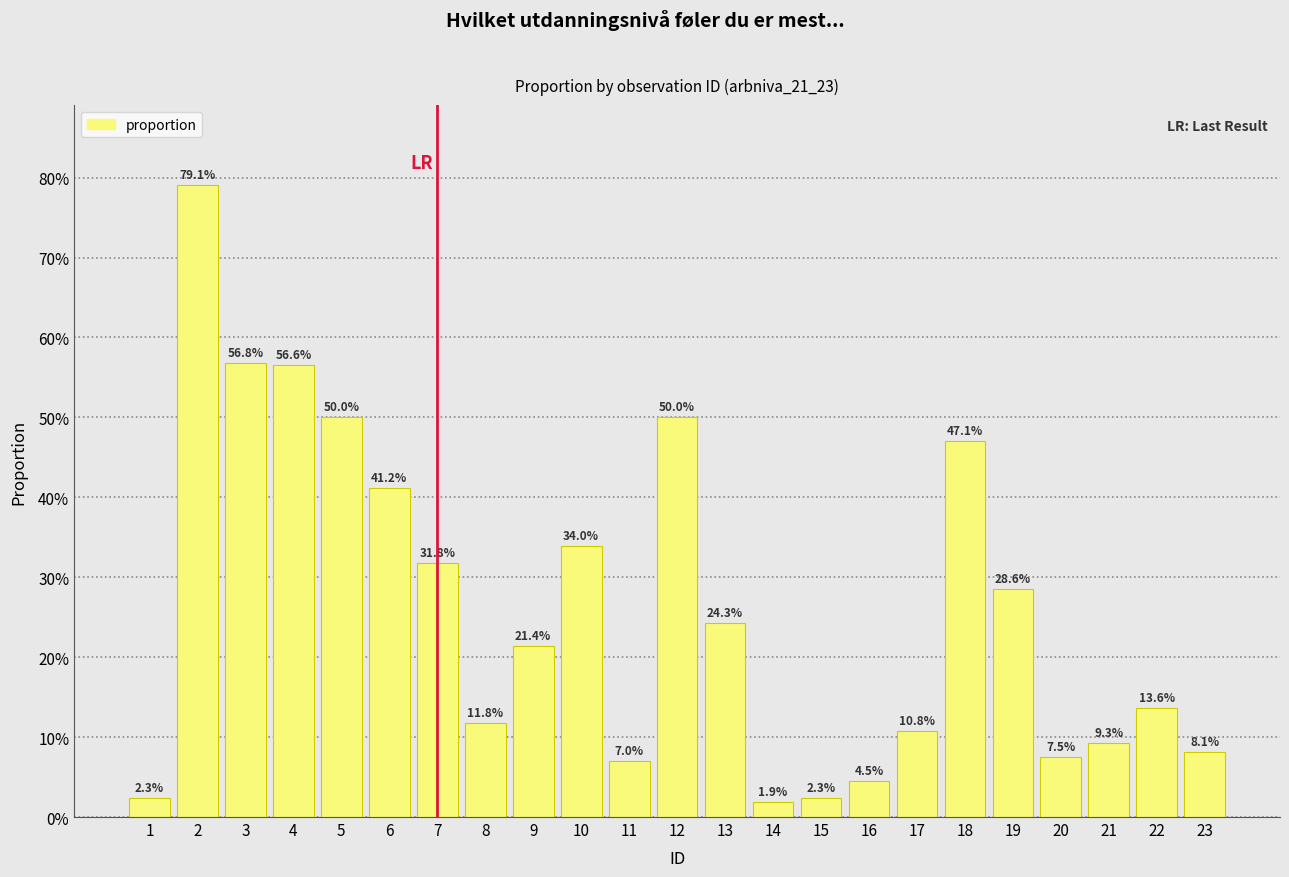

Reading right to left, extract all data points from this chart.

23=8.1	22=13.6	21=9.3	20=7.5	19=28.6	18=47.1	17=10.8	16=4.5	15=2.3	14=1.9	13=24.3	12=50.0	11=7.0	10=34.0	9=21.4	8=11.8	7=31.8	6=41.2	5=50.0	4=56.6	3=56.8	2=79.1	1=2.3